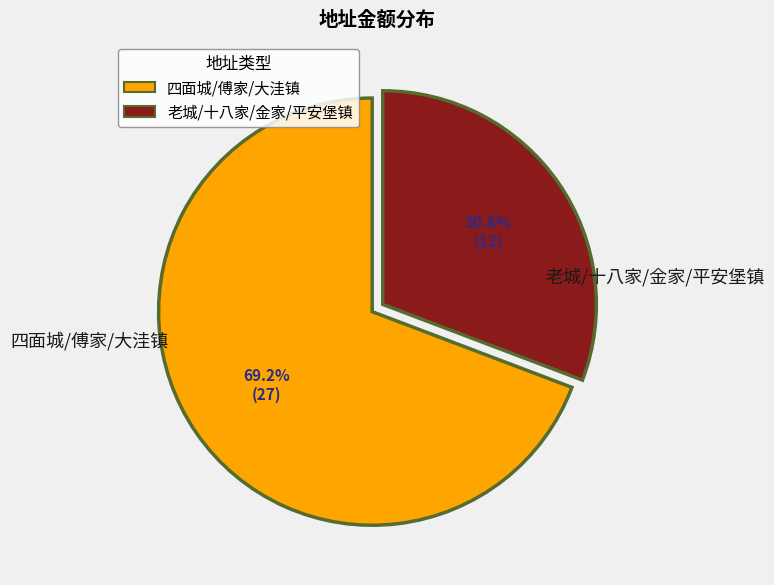

Which category has the smallest portion of the pie?

老城/十八家/金家/平安堡镇